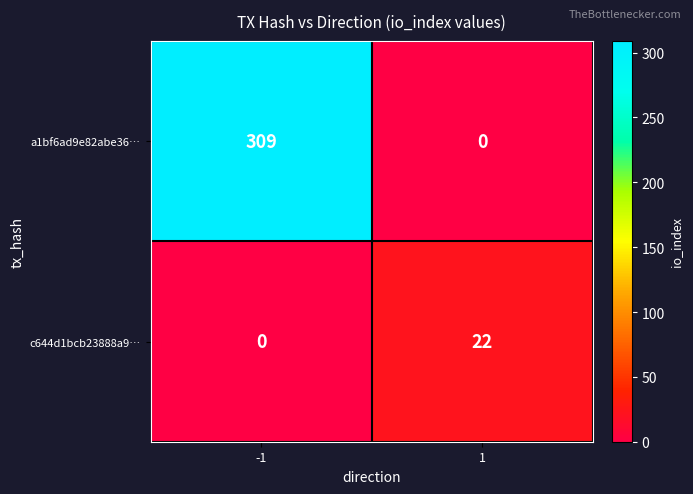

At how many categories does at least one series exceed 18?

2